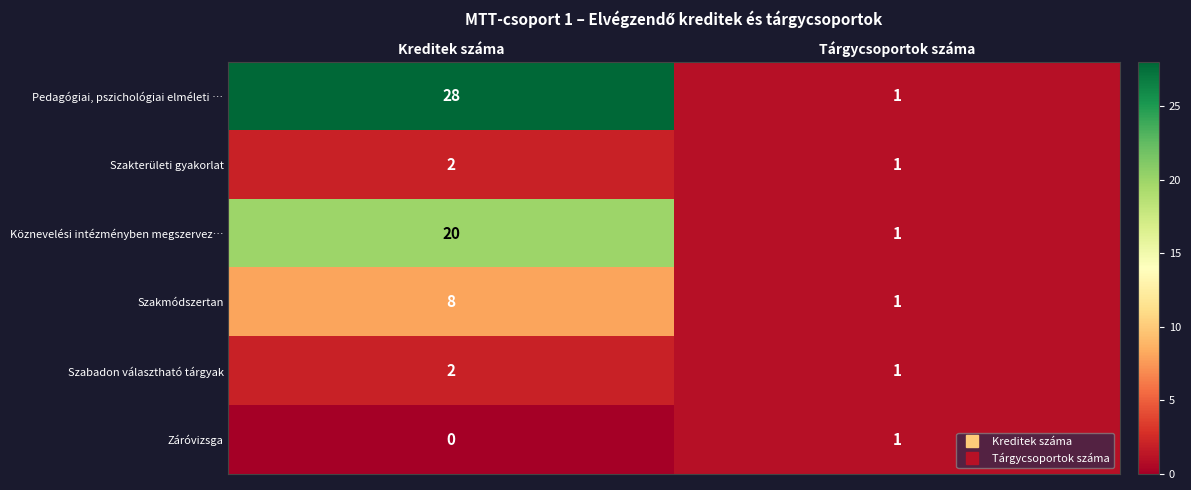

What is the sum of all Pedagógiai, pszichológiai elméleti … values?

29